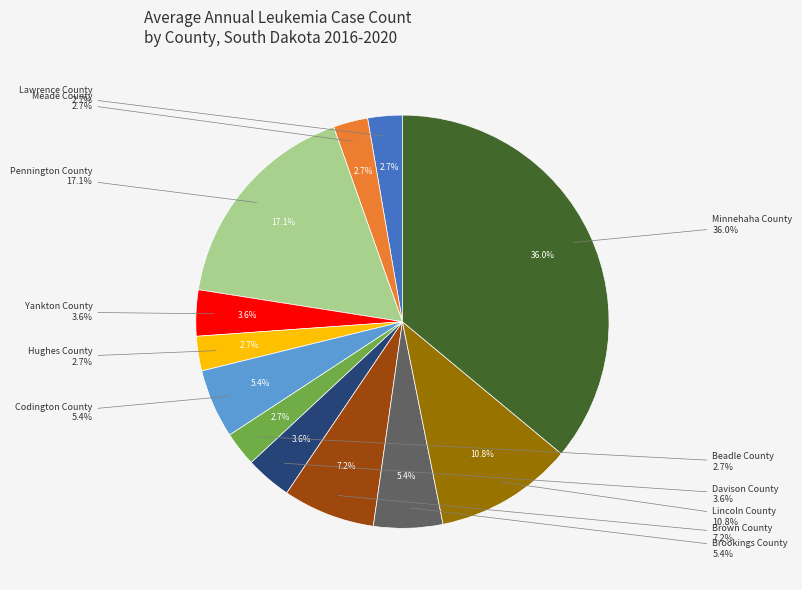

Is it true that Brown County is 7% of the pie?

True